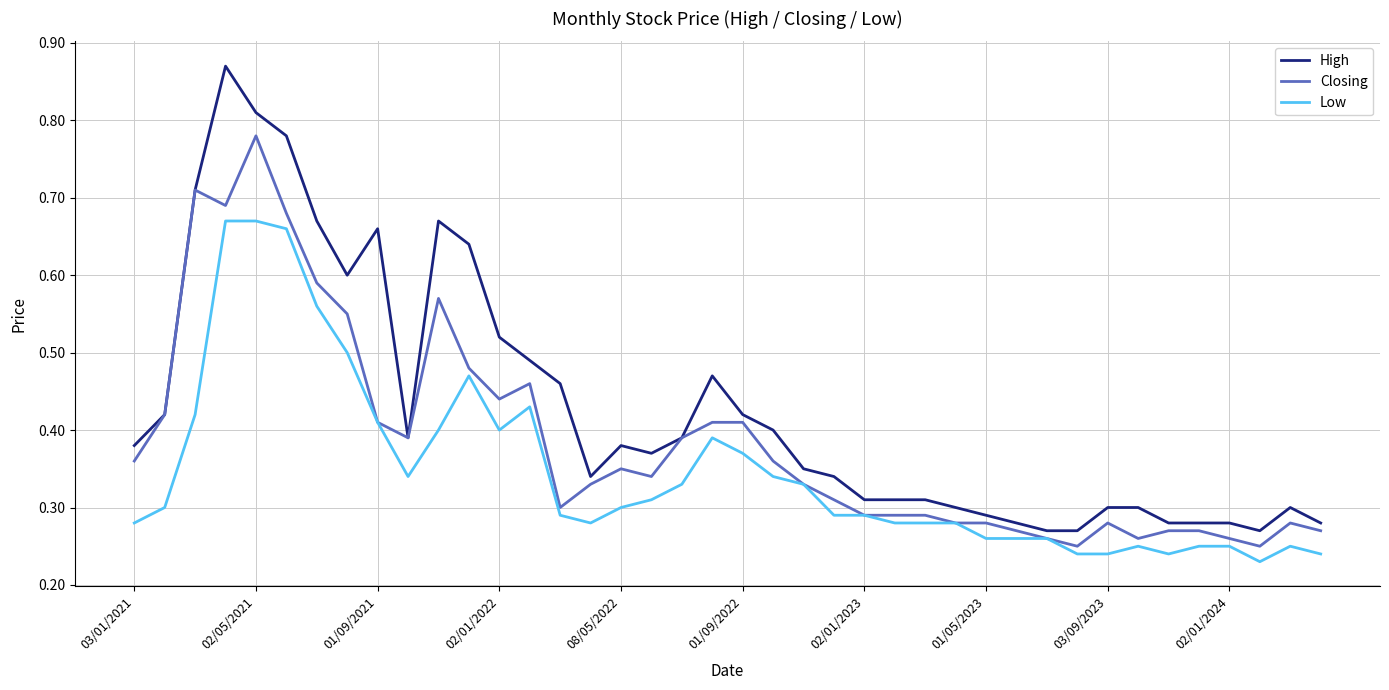

Which series has the widest spread of values?

High